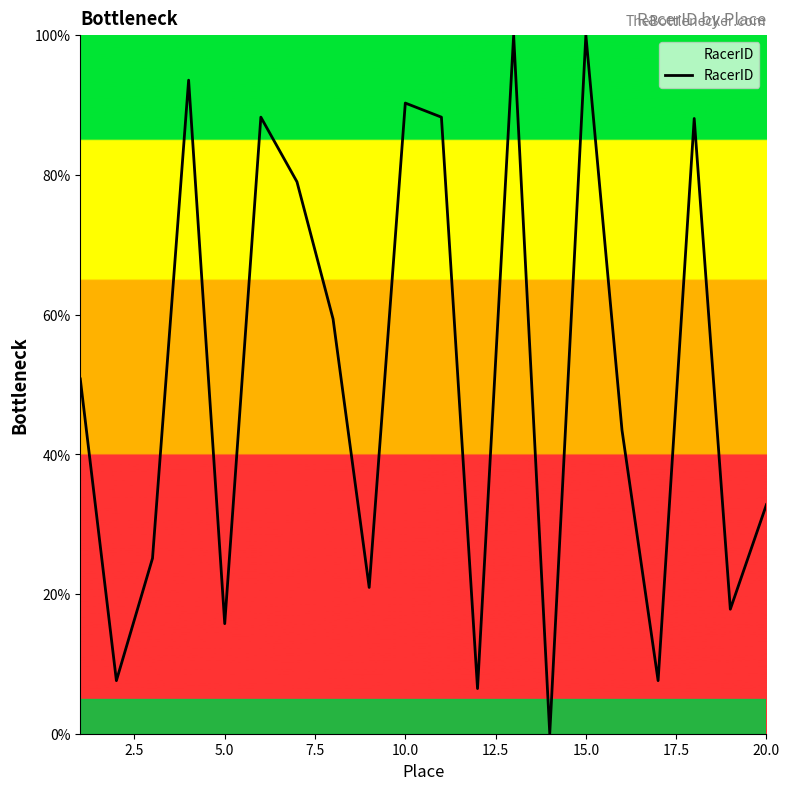

What is the maximum value shown in the chart?

100.0